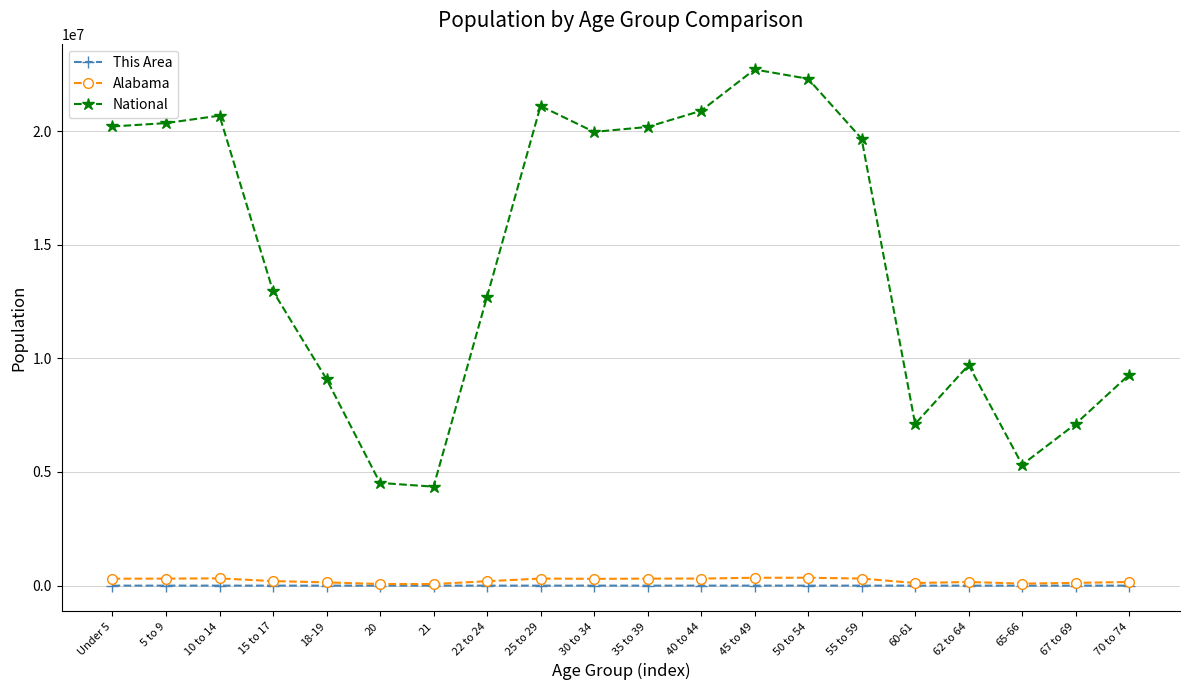

What is the sum of the National values at 62 to 64 and 70 to 74?

18982363